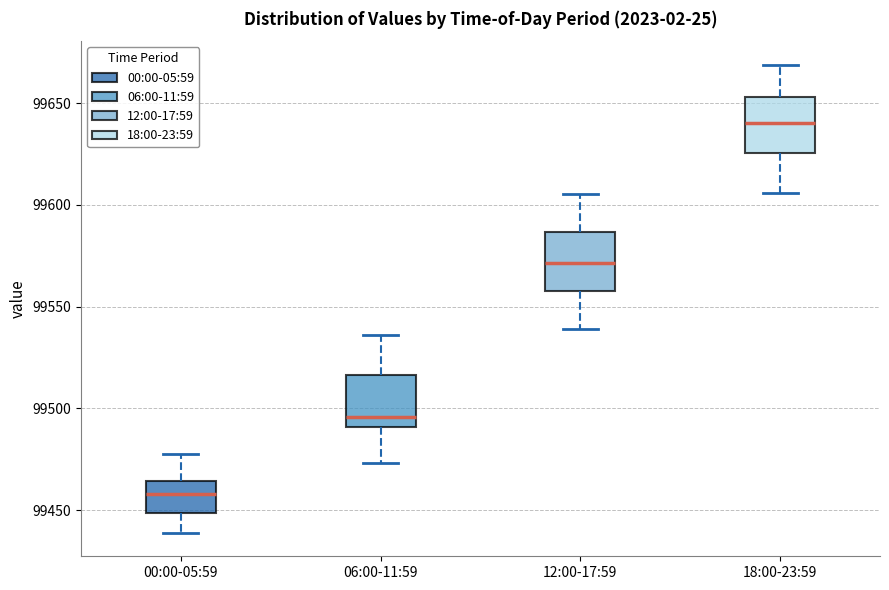

Reading left to right, read every box against the y-axis: the position of its median line, the range the box covers, and the ends of its whiskers. The values are not printed on the chart, so give them approximately, as read against the axis.

00:00-05:59: median 99460, box 99450 to 99465, whiskers 99440 to 99480
06:00-11:59: median 99495, box 99490 to 99515, whiskers 99475 to 99535
12:00-17:59: median 99570, box 99560 to 99585, whiskers 99540 to 99605
18:00-23:59: median 99640, box 99625 to 99655, whiskers 99605 to 99670